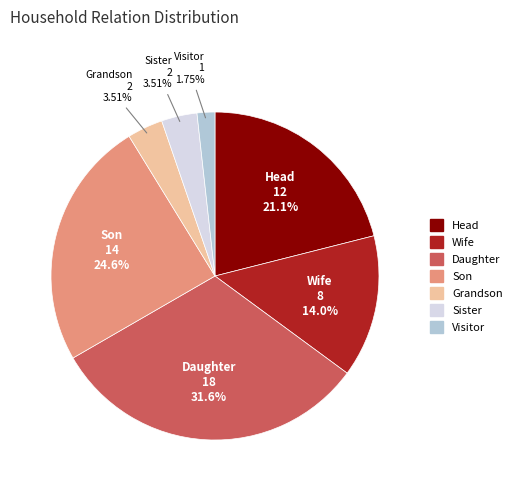

Is it true that Sister is 18% of the pie?

False